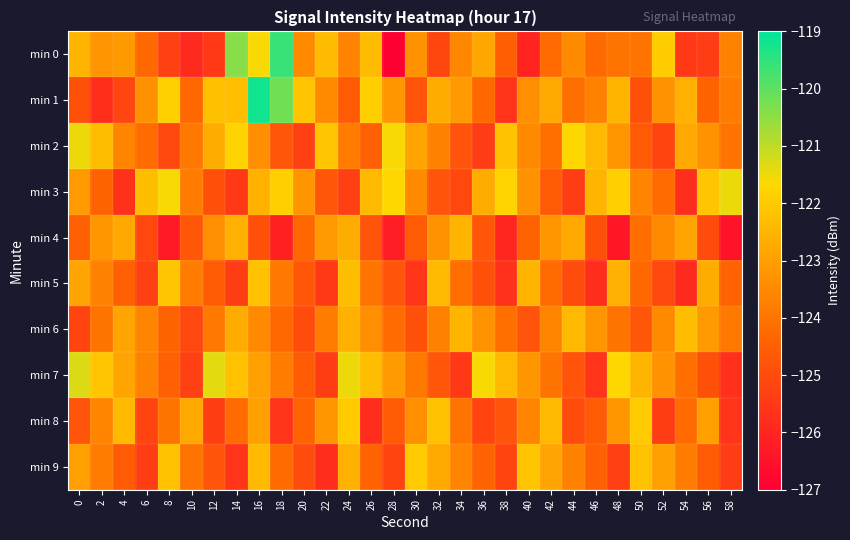

Reading left to right, what are all the values shown in this chart?

min 0: 0=-122.5	2=-123.2	4=-123.2	6=-124.3	8=-125.3	10=-125.9	12=-125.5	14=-120.4	16=-121.6	18=-119.6	20=-123.5	22=-122.4	24=-123.7	26=-122.4	28=-127.0	30=-123.3	32=-125.1	34=-123.6	36=-122.8	38=-124.5	40=-126.0	42=-124.2	44=-123.5	46=-124.2	48=-124.0	50=-124.0	52=-122.0	54=-125.5	56=-125.4	58=-123.7
min 1: 0=-124.9	2=-125.8	4=-125.2	6=-123.3	8=-121.9	10=-124.3	12=-122.2	14=-122.3	16=-119.2	18=-120.2	20=-122.1	22=-123.5	24=-124.6	26=-121.9	28=-123.2	30=-124.8	32=-122.7	34=-123.1	36=-124.3	38=-125.6	40=-123.4	42=-122.8	44=-124.1	46=-123.7	48=-122.5	50=-124.9	52=-123.3	54=-122.6	56=-124.4	58=-123.8
min 2: 0=-121.5	2=-122.3	4=-123.6	6=-124.2	8=-125.1	10=-123.9	12=-122.7	14=-121.8	16=-123.4	18=-124.7	20=-125.3	22=-122.1	24=-123.8	26=-124.5	28=-121.6	30=-122.9	32=-123.7	34=-124.8	36=-125.4	38=-122.2	40=-123.5	42=-124.1	44=-121.7	46=-122.4	48=-123.2	50=-124.6	52=-125.2	54=-122.8	56=-123.3	58=-124.0
min 3: 0=-123.1	2=-124.4	4=-125.7	6=-122.3	8=-121.6	10=-123.8	12=-124.9	14=-125.5	16=-122.6	18=-121.9	20=-123.2	22=-124.7	24=-125.3	26=-122.4	28=-121.7	30=-123.5	32=-124.8	34=-125.1	36=-122.7	38=-121.8	40=-123.3	42=-124.6	44=-125.4	46=-122.5	48=-121.9	50=-123.6	52=-124.2	54=-125.8	56=-122.1	58=-121.5
min 4: 0=-124.5	2=-123.2	4=-122.8	6=-125.1	8=-126.3	10=-124.7	12=-123.4	14=-122.6	16=-124.9	18=-126.1	20=-124.3	22=-123.1	24=-122.7	26=-124.8	28=-126.2	30=-124.6	32=-123.3	34=-122.5	36=-124.7	38=-126.0	40=-124.4	42=-123.2	44=-122.8	46=-124.9	48=-126.4	50=-124.1	52=-123.5	54=-122.9	56=-125.0	58=-126.5
min 5: 0=-122.9	2=-123.7	4=-124.5	6=-125.3	8=-122.1	10=-123.8	12=-124.6	14=-125.4	16=-122.2	18=-123.9	20=-124.7	22=-125.5	24=-122.3	26=-124.0	28=-124.8	30=-125.6	32=-122.4	34=-124.1	36=-124.9	38=-125.7	40=-122.5	42=-124.2	44=-125.0	46=-125.8	48=-122.6	50=-124.3	52=-125.1	54=-125.9	56=-122.7	58=-124.4
min 6: 0=-125.2	2=-124.0	4=-122.9	6=-123.6	8=-124.4	10=-125.1	12=-123.9	14=-122.7	16=-123.5	18=-124.3	20=-125.0	22=-123.8	24=-122.6	26=-123.4	28=-124.2	30=-124.9	32=-123.7	34=-122.5	36=-123.3	38=-124.1	40=-124.8	42=-123.6	44=-122.4	46=-123.2	48=-124.0	50=-124.7	52=-123.5	54=-122.3	56=-123.1	58=-123.9
min 7: 0=-121.3	2=-122.1	4=-122.9	6=-123.7	8=-124.5	10=-125.3	12=-121.4	14=-122.2	16=-123.0	18=-123.8	20=-124.6	22=-125.4	24=-121.5	26=-122.3	28=-123.1	30=-123.9	32=-124.7	34=-125.5	36=-121.6	38=-122.4	40=-123.2	42=-124.0	44=-124.8	46=-125.6	48=-121.7	50=-122.5	52=-123.3	54=-124.1	56=-124.9	58=-125.7
min 8: 0=-124.8	2=-123.6	4=-122.4	6=-125.2	8=-124.0	10=-122.8	12=-125.4	14=-124.2	16=-123.0	18=-125.6	20=-124.4	22=-123.2	24=-122.0	26=-125.8	28=-124.6	30=-123.4	32=-122.2	34=-124.0	36=-125.2	38=-124.8	40=-123.6	42=-122.4	44=-125.0	46=-124.6	48=-123.2	50=-122.0	52=-125.4	54=-124.2	56=-123.0	58=-125.6
min 9: 0=-123.0	2=-123.8	4=-124.6	6=-125.4	8=-122.2	10=-124.0	12=-124.8	14=-125.6	16=-122.4	18=-124.2	20=-125.0	22=-125.8	24=-122.6	26=-124.4	28=-125.2	30=-122.0	32=-122.8	34=-123.6	36=-124.4	38=-125.2	40=-122.1	42=-122.9	44=-123.7	46=-124.5	48=-125.3	50=-122.2	52=-123.0	54=-123.8	56=-124.6	58=-125.4